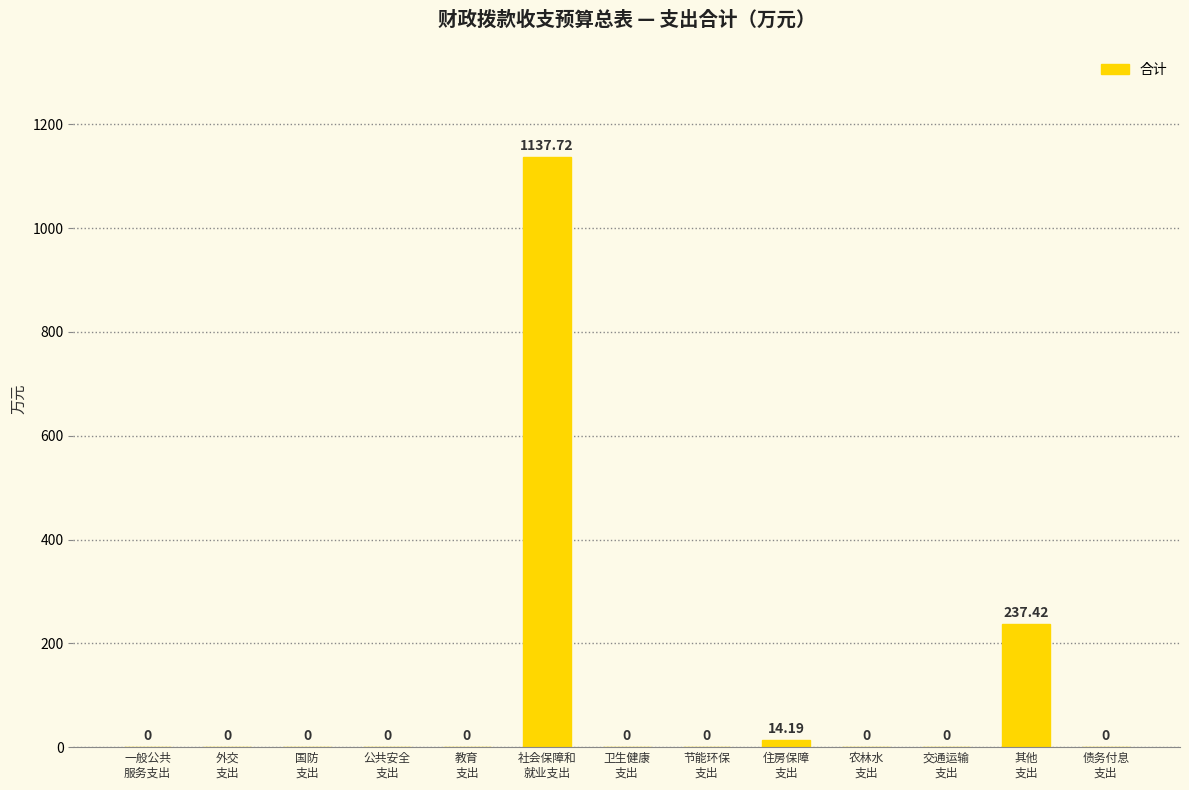

How many data points does each series have?

13